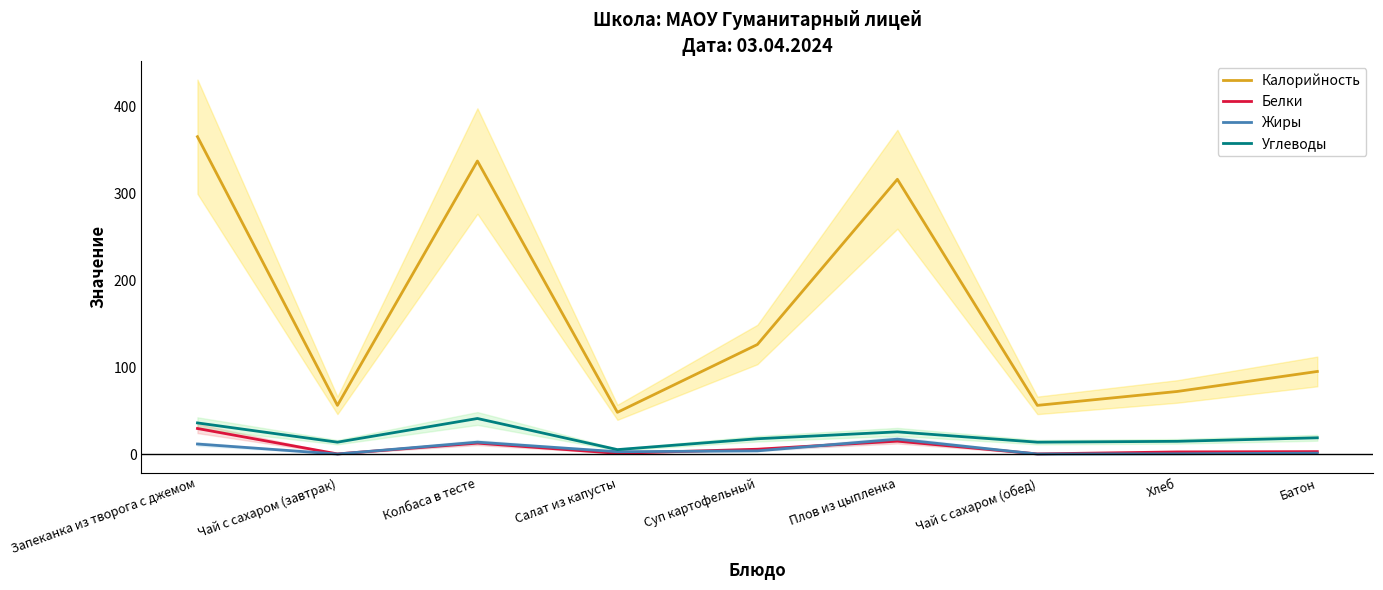

What is the label of the 8th point from the right?

Чай с сахаром (завтрак)